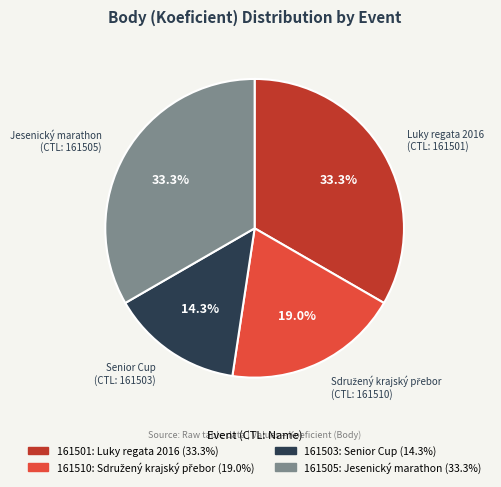

Is 161501 the majority of the pie?

No